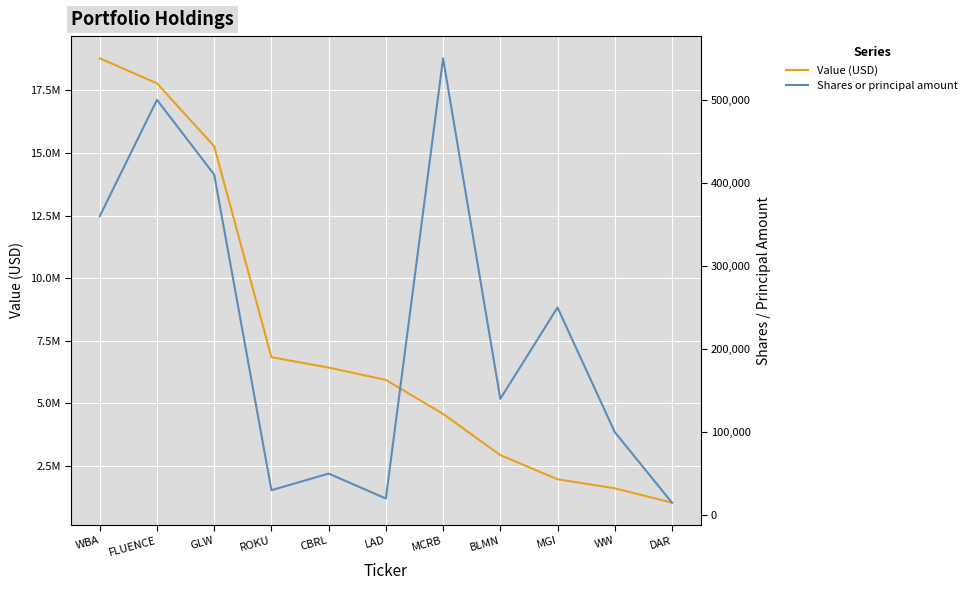

Which series has the widest spread of values?

Value (USD)